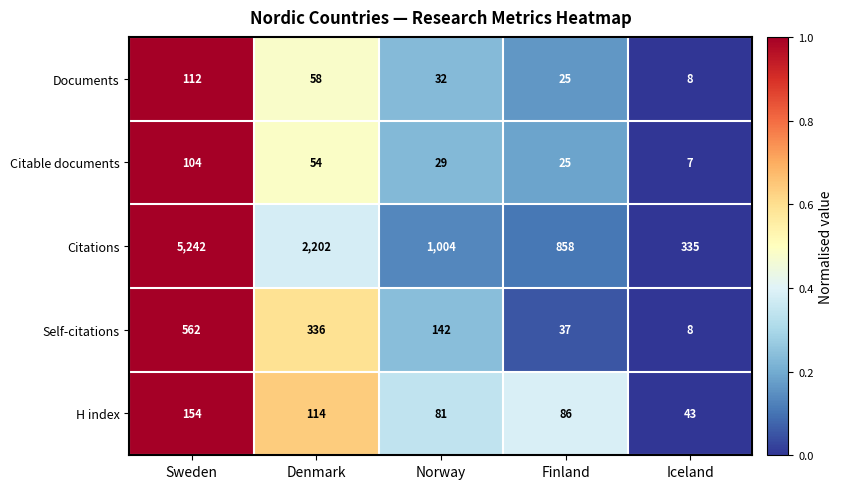

Between Denmark and Norway, which series saw the biggest shift?

Citations